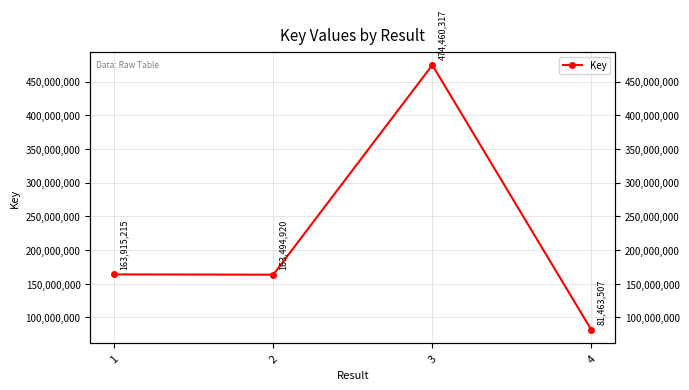

At which category does the chart reach its peak across all series?

3